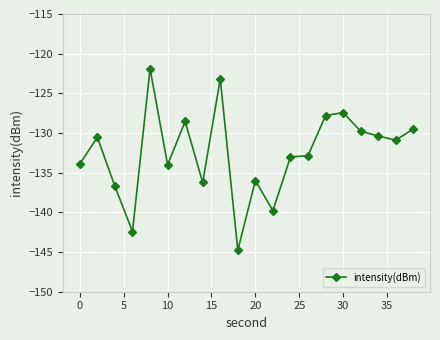

How many lines are shown in the chart?

1